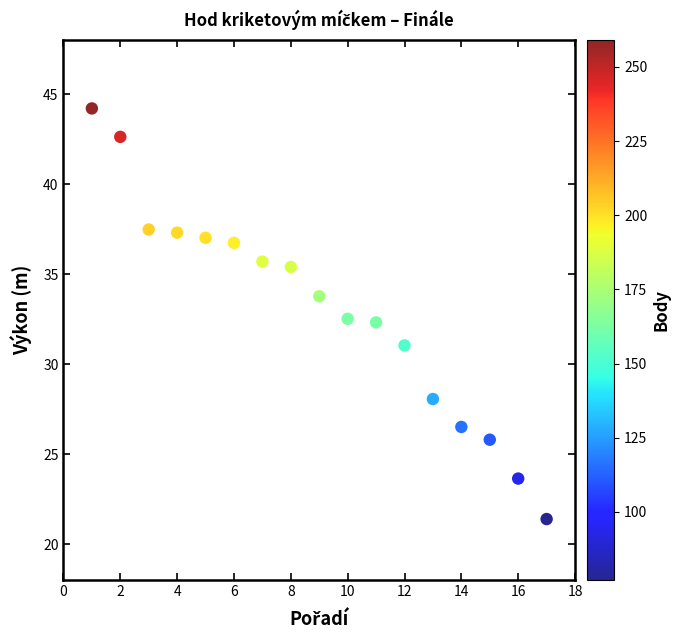

What is the range of Y values (max minus min)?

22.8